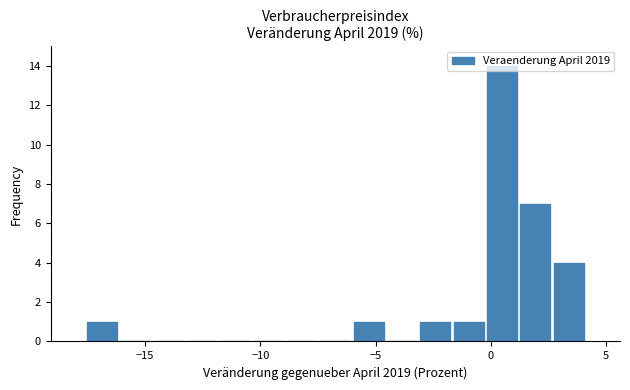

Read against the x-axis, roughly where is the centre of the tallest bar?

0.5